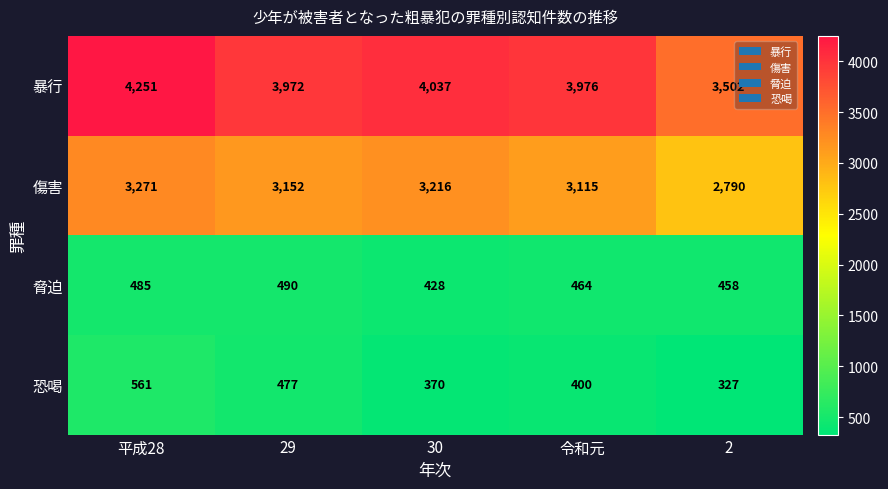

Which category has the highest value across all series?

平成28